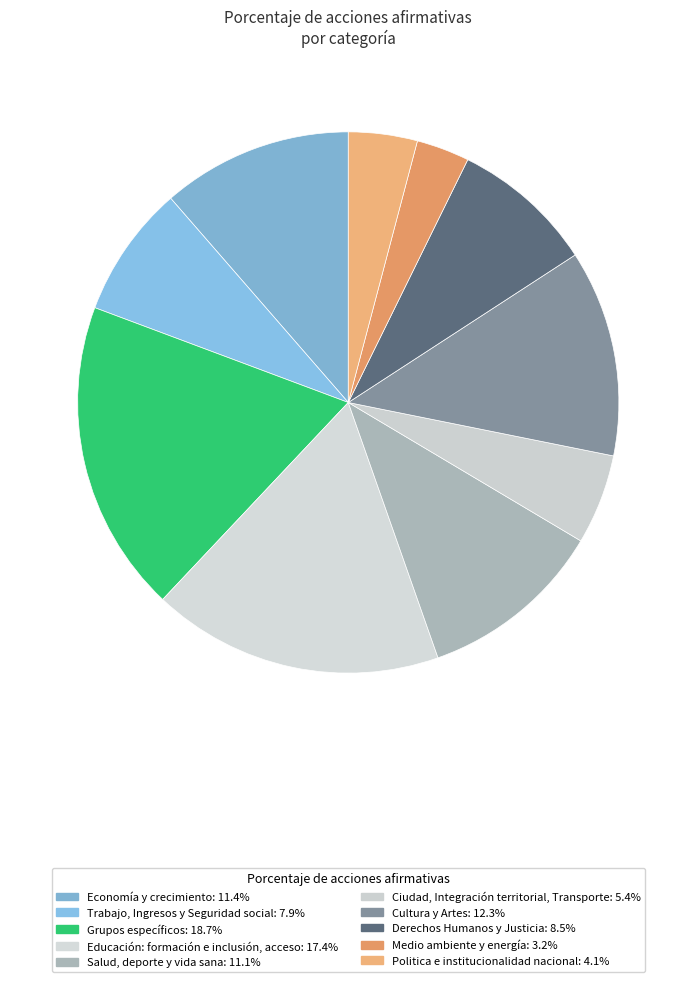

How many segments does this pie chart have?

10